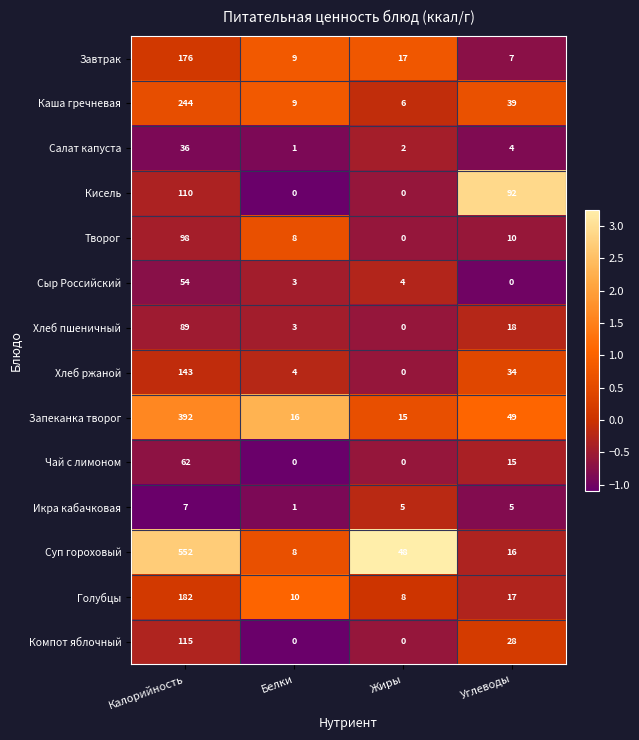

Rank the categories by Голубцы value from lowest to highest.

Жиры, Белки, Углеводы, Калорийность